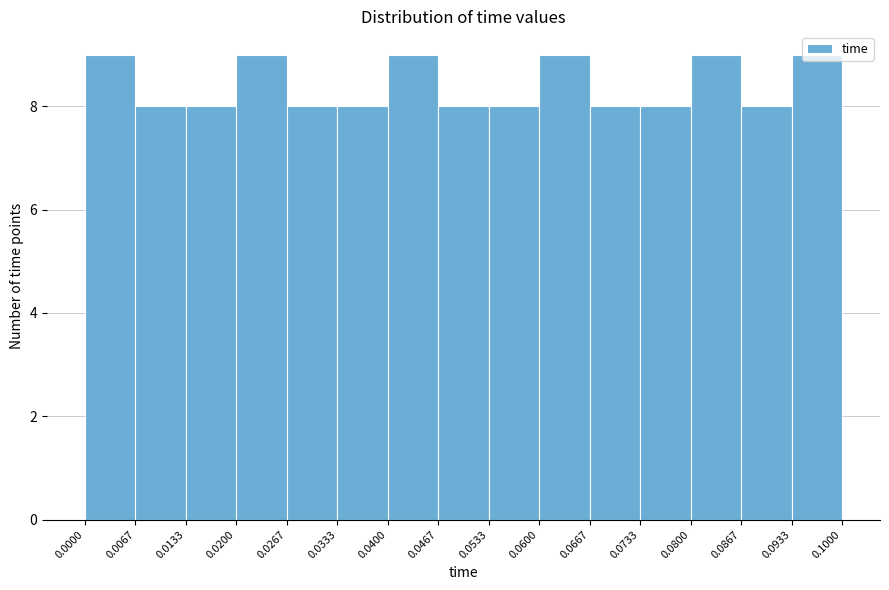

What is the height of the bar covering 0.0400 to 0.0467 on the x-axis? The values are not printed on the chart, so give them approximately, as read against the axis.

9